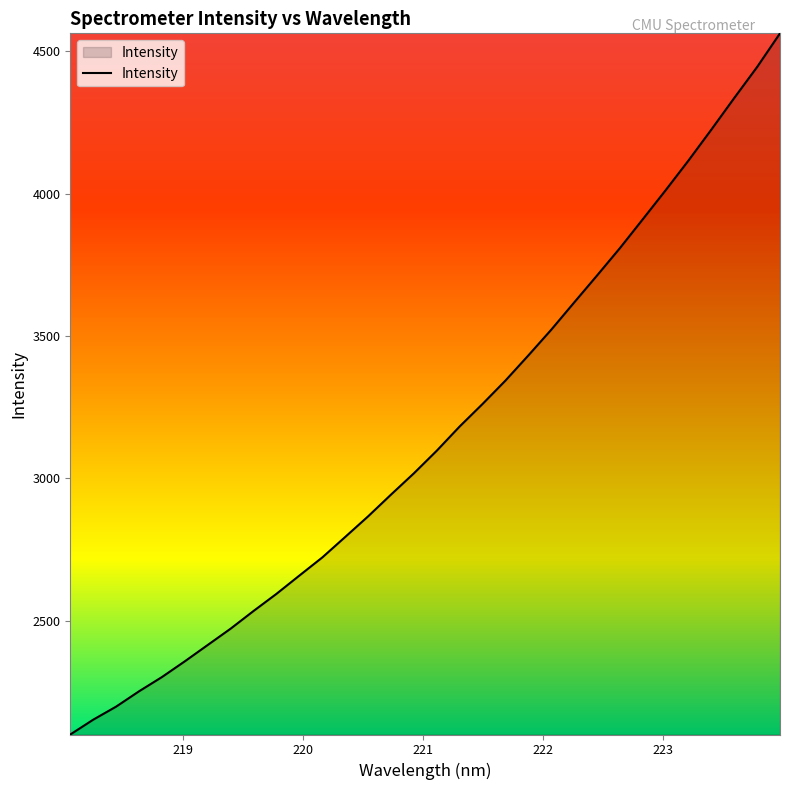

What is the smallest value displayed?

2099.7